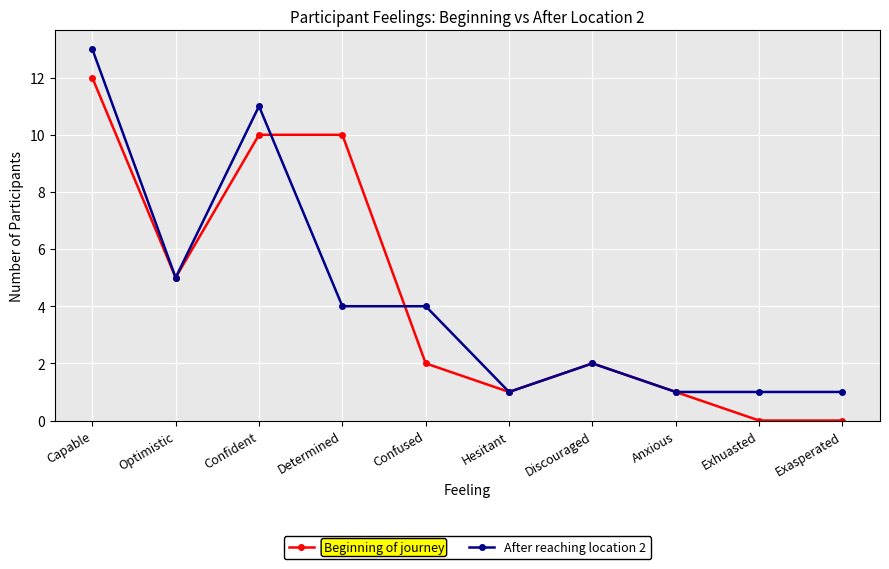

Rank the series at Determined from lowest to highest value.

After reaching location 2, Beginning of journey